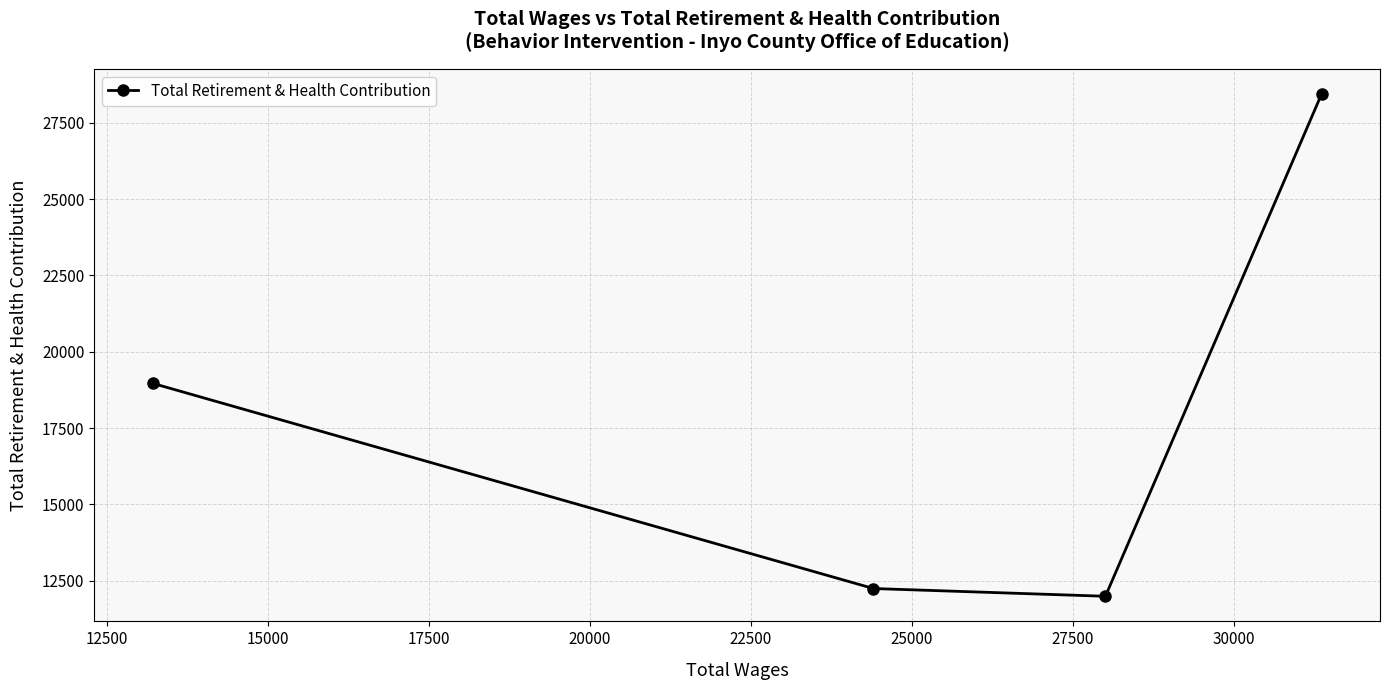

What is the sum of all values?

71631